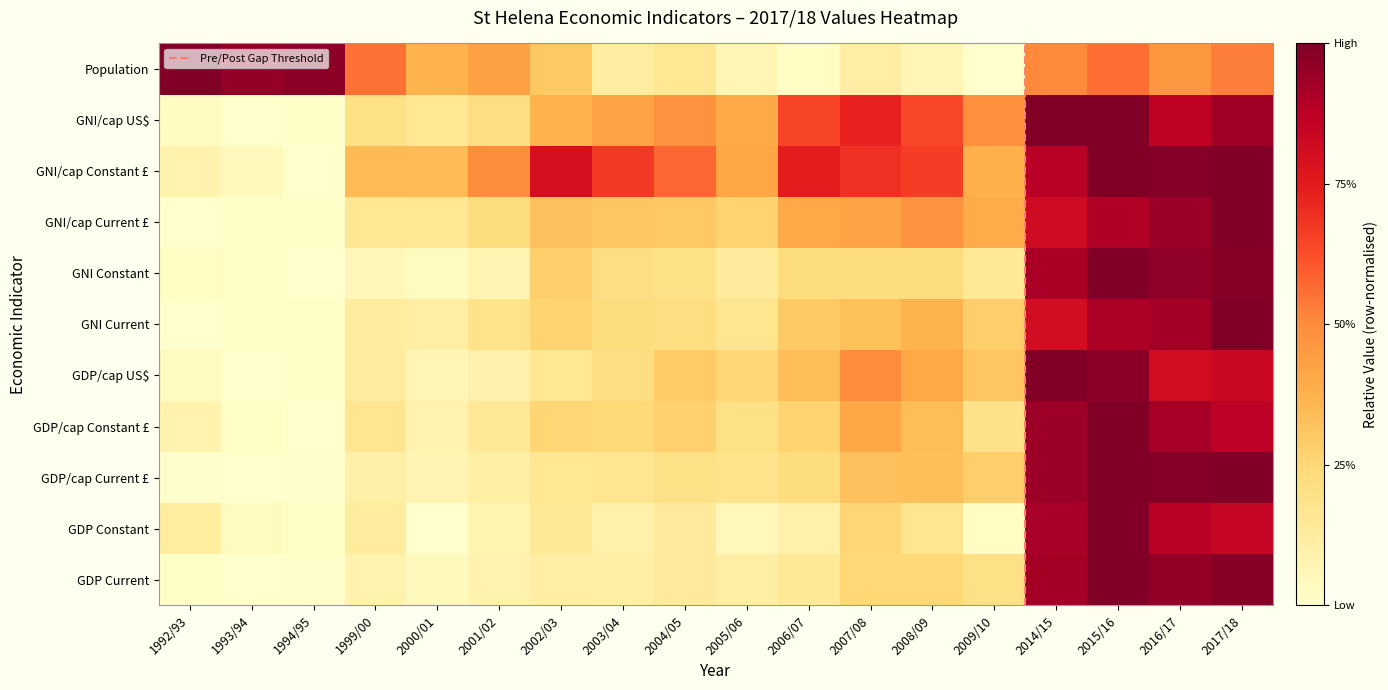

Is it true that the value at 1993/94 is 1?

False